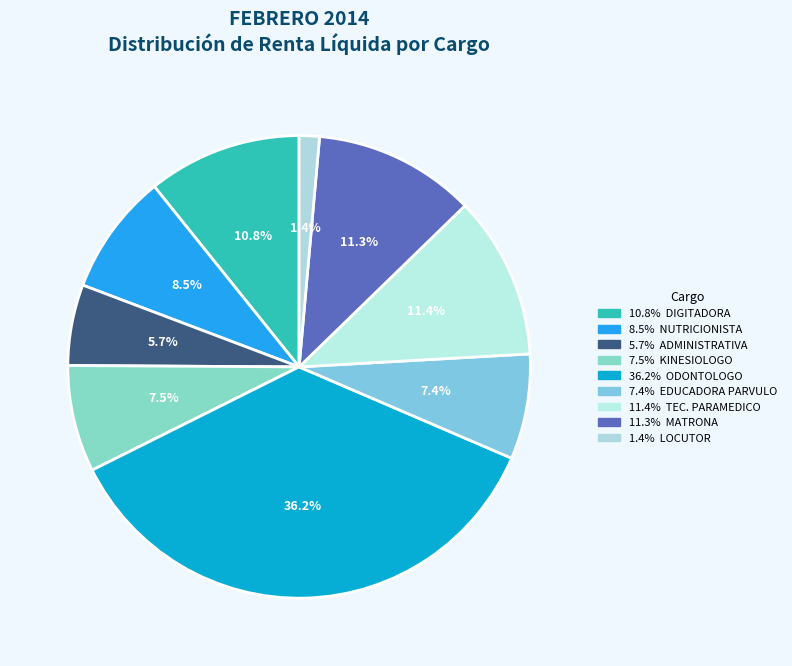

How many segments does this pie chart have?

9